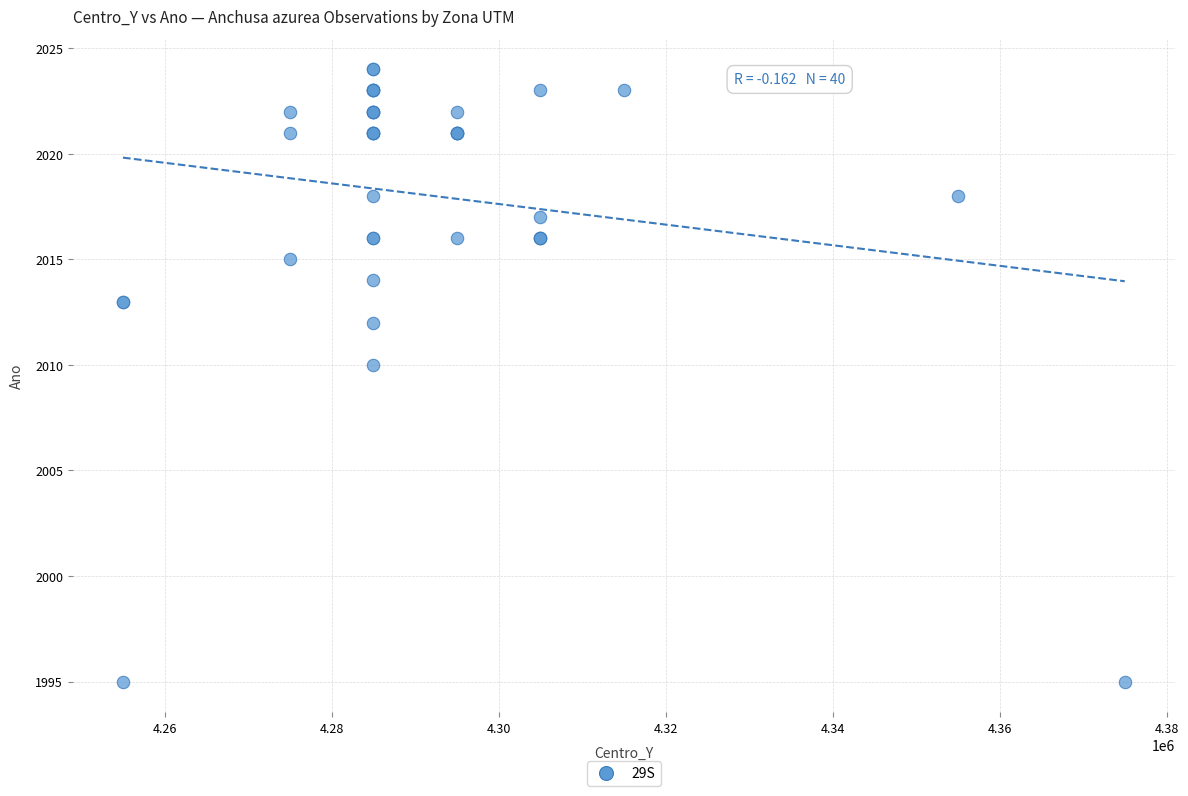

What Y value in the scatter plot is closest to 2009?

2010